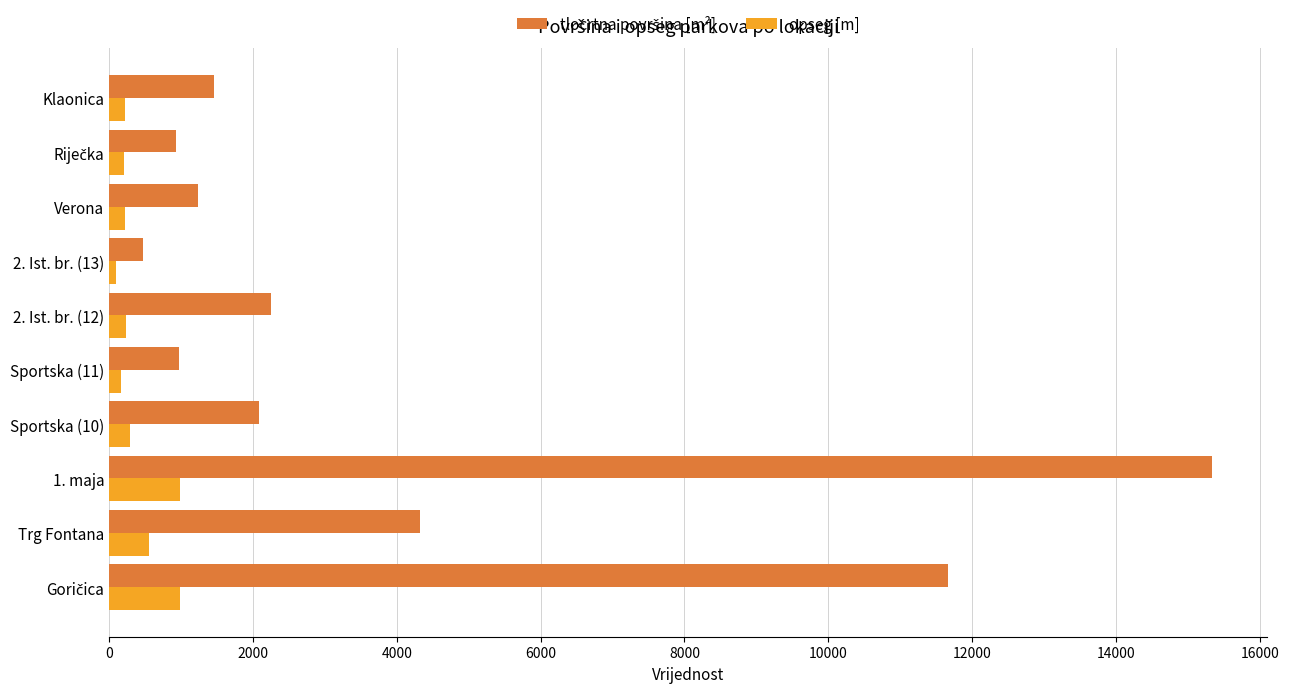

How many data points does each series have?

10